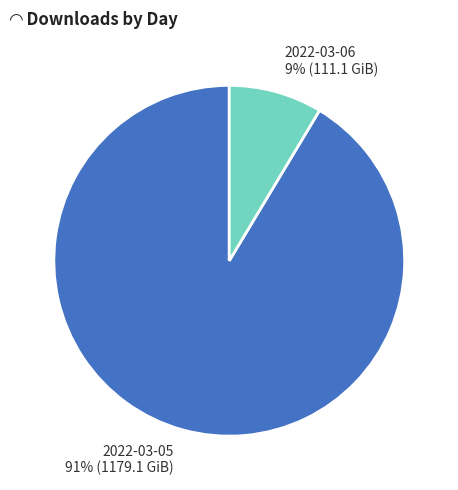

Which slice represents more than half of the pie?

2022-03-05